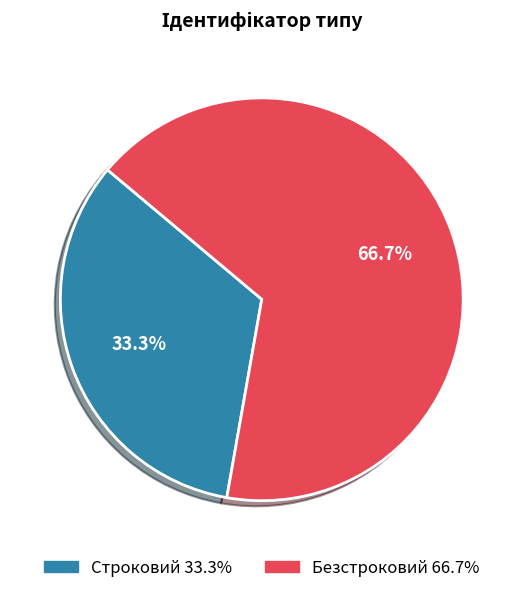

Approximately how many times larger is the value at Строковий compared to Безстроковий?

0.5